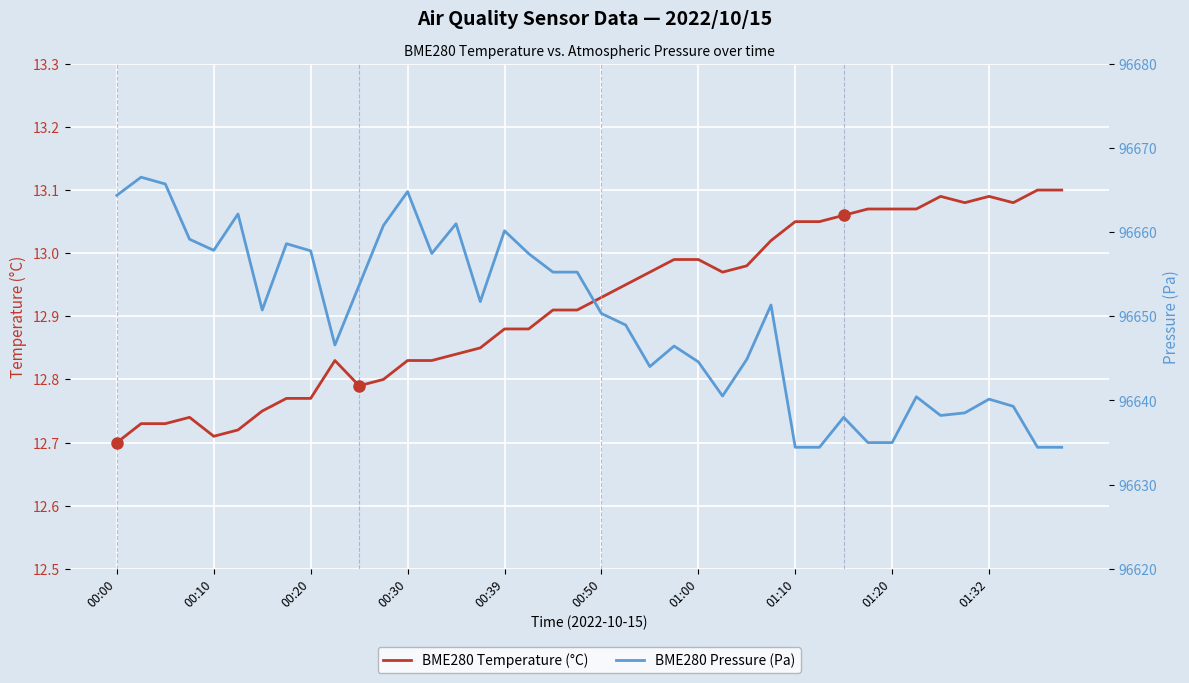

The BME280 Pressure (Pa) series shows 96634.4 at 01:10. True or false?

True